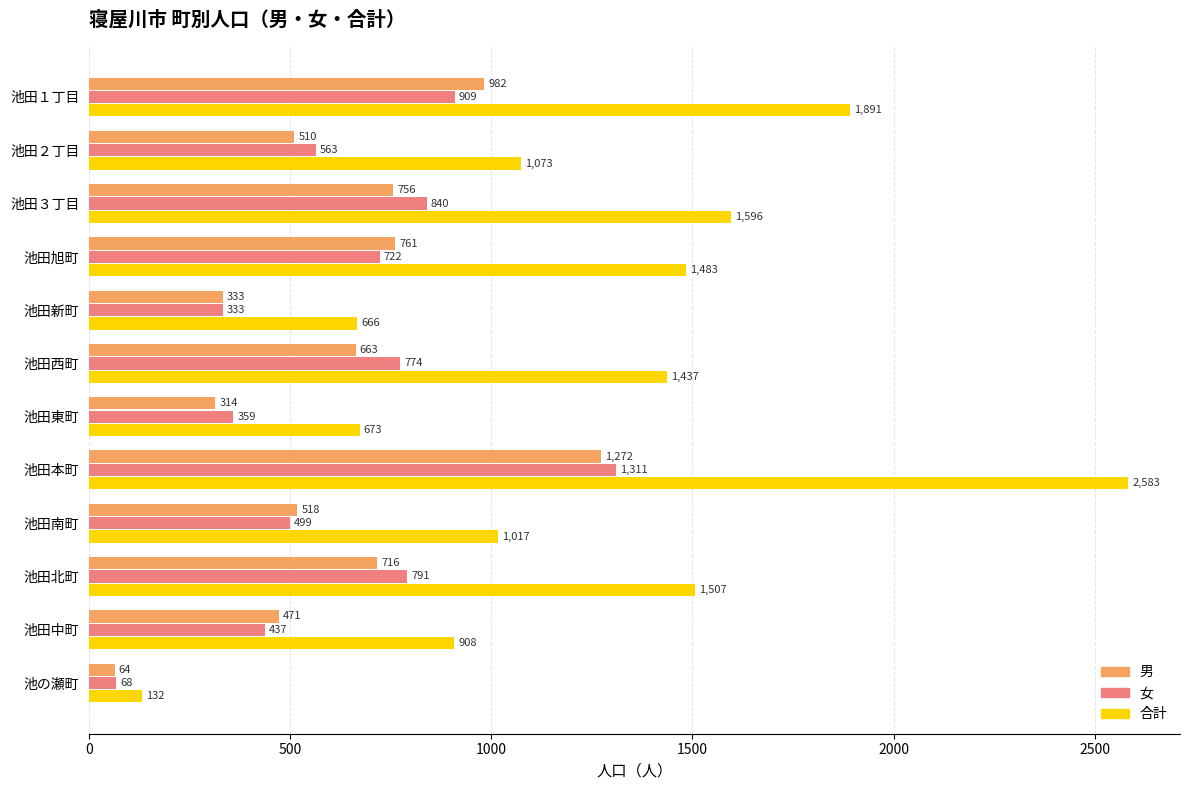

At which label does 女 reach its peak?

池田本町